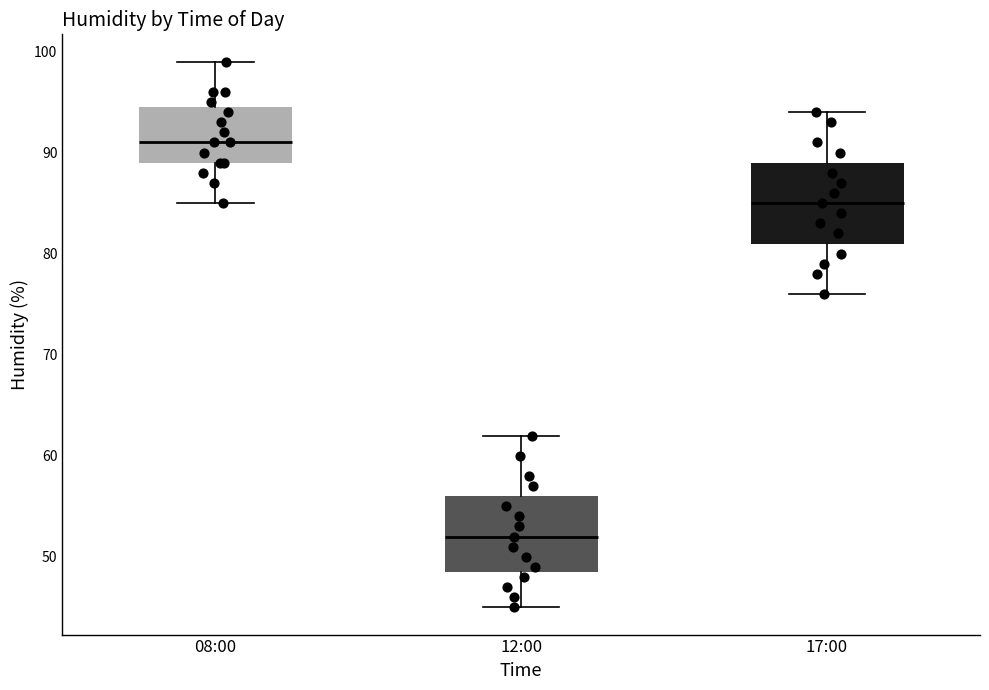

Where does the lower whisker of the box for 12:00 end on the y-axis? The values are not printed on the chart, so give them approximately, as read against the axis.

45